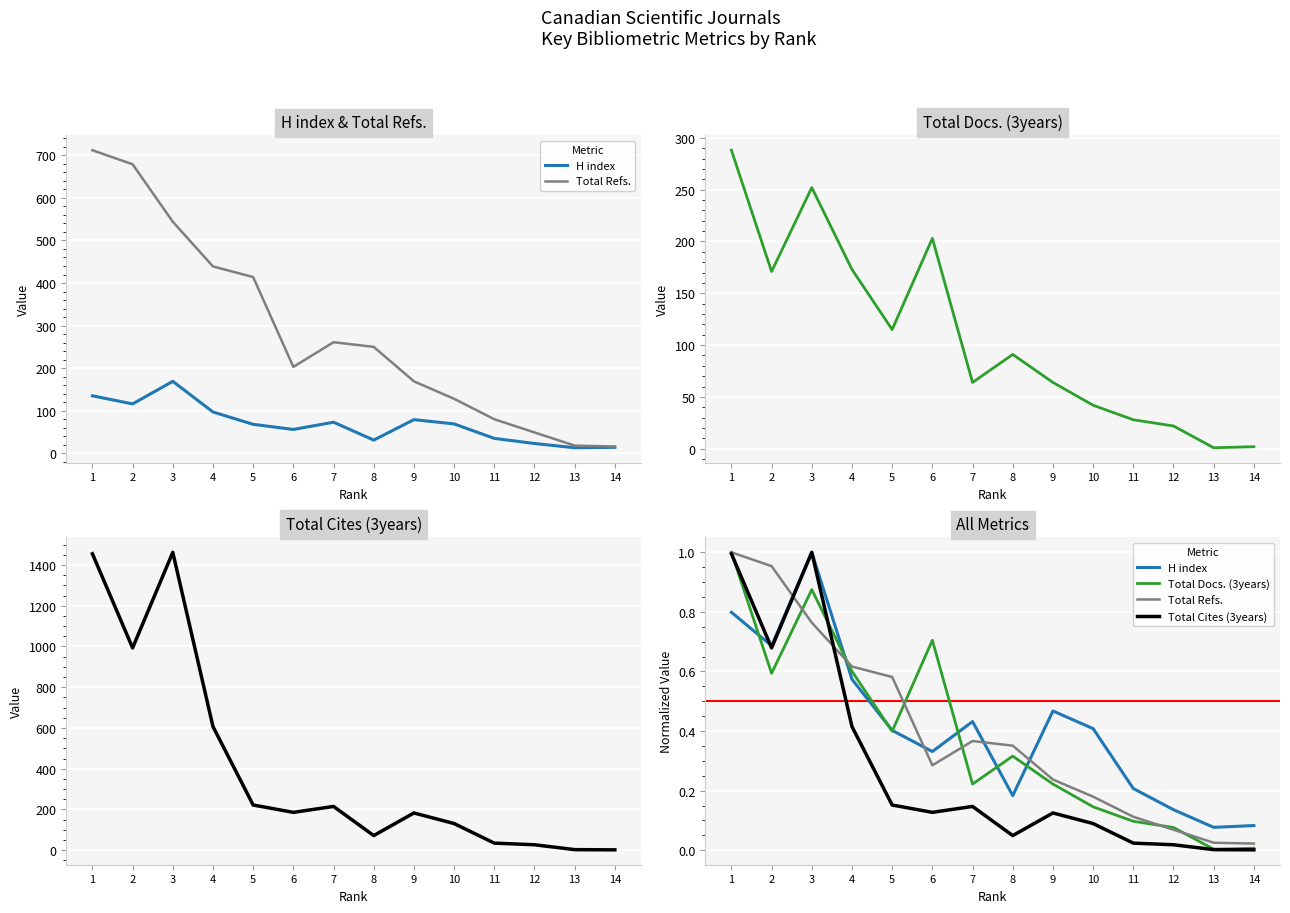

Reading left to right, transcribe all the data shown in this chart.

H index: 0.8	0.7	1.0	0.6	0.4	0.3	0.4	0.2	0.5	0.4	0.2	0.1	0.1	0.1
Total Refs.: 1.0	1.0	0.8	0.6	0.6	0.3	0.4	0.4	0.2	0.2	0.1	0.1	0.0	0.0
Total Docs. (3years): 1.0	0.6	0.9	0.6	0.4	0.7	0.2	0.3	0.2	0.1	0.1	0.1	0.0	0.0
Total Cites (3years): 1.0	0.7	1.0	0.4	0.2	0.1	0.1	0.0	0.1	0.1	0.0	0.0	0.0	0.0